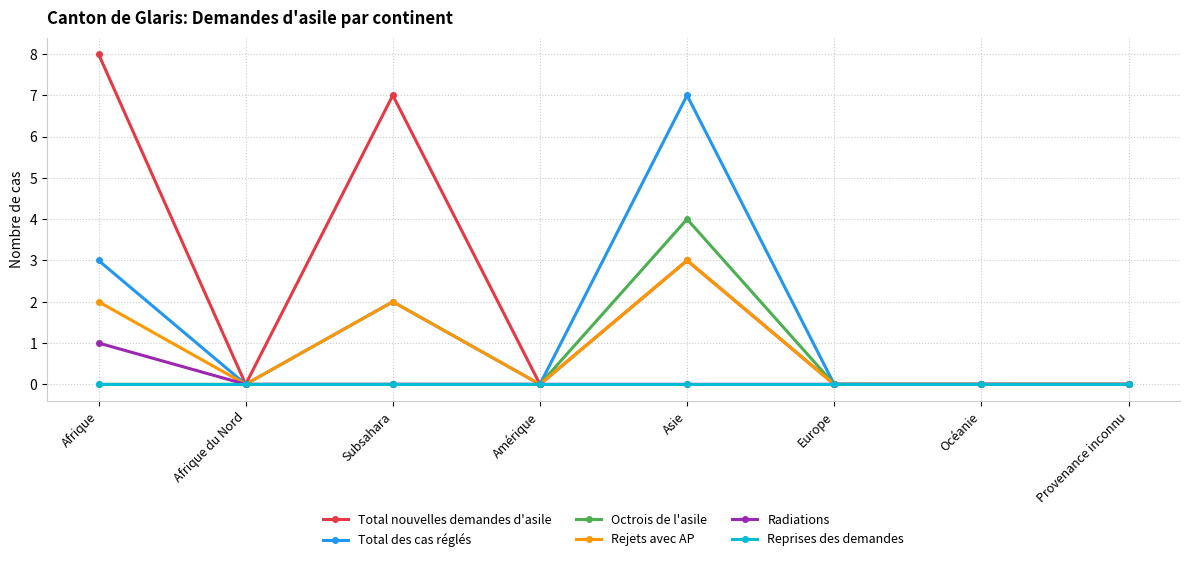

Rank the series by their maximum value, from lowest to highest.

Reprises des demandes, Radiations, Rejets avec AP, Octrois de l'asile, Total des cas réglés, Total nouvelles demandes d'asile